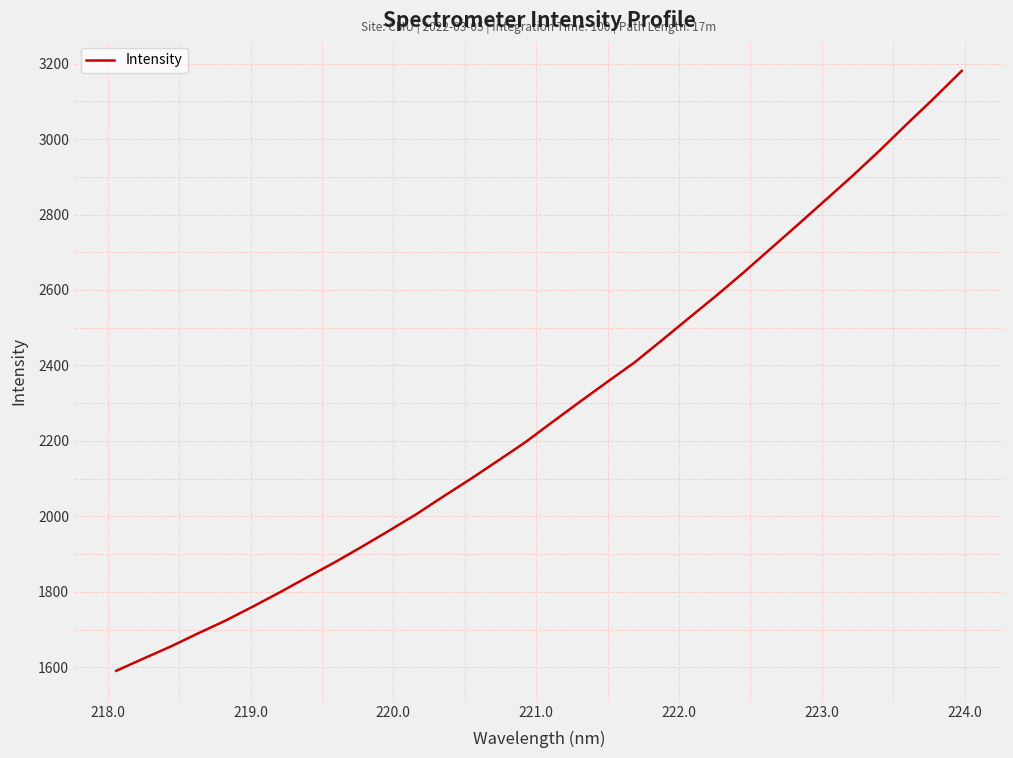

What is the minimum value shown in the chart?

1591.1